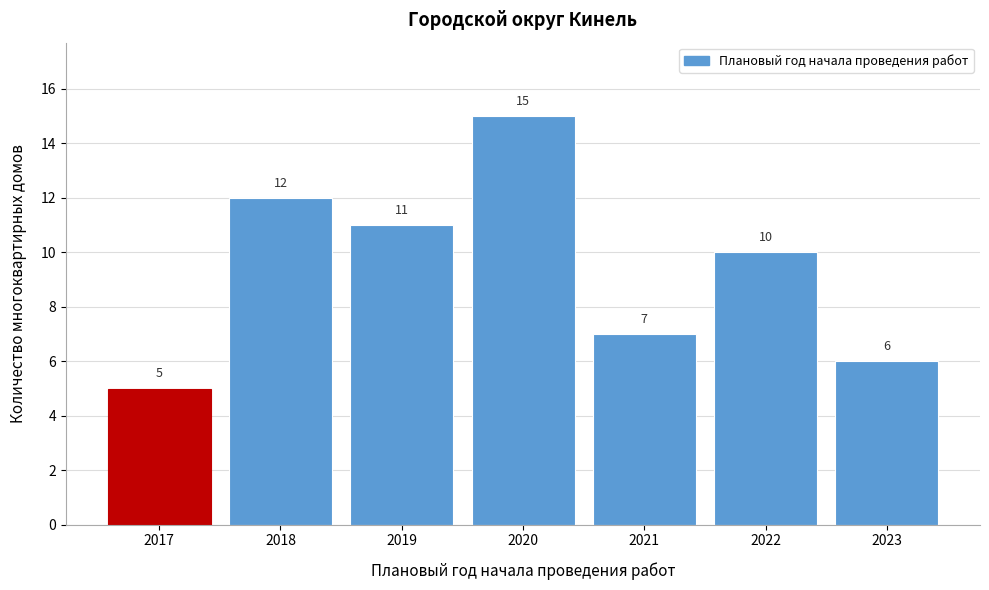

Reading left to right, extract all data points from this chart.

5	12	11	15	7	10	6